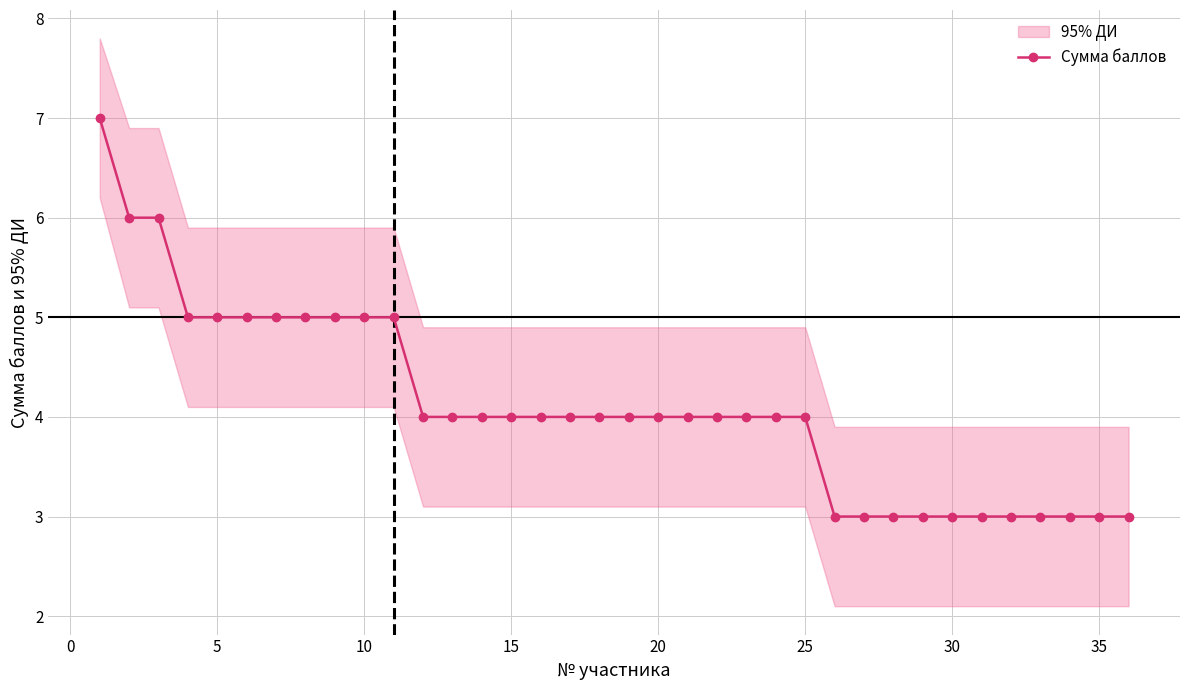

Reading left to right, extract all data points from this chart.

7	6	6	5	5	5	5	5	5	5	5	4	4	4	4	4	4	4	4	4	4	4	4	4	4	3	3	3	3	3	3	3	3	3	3	3